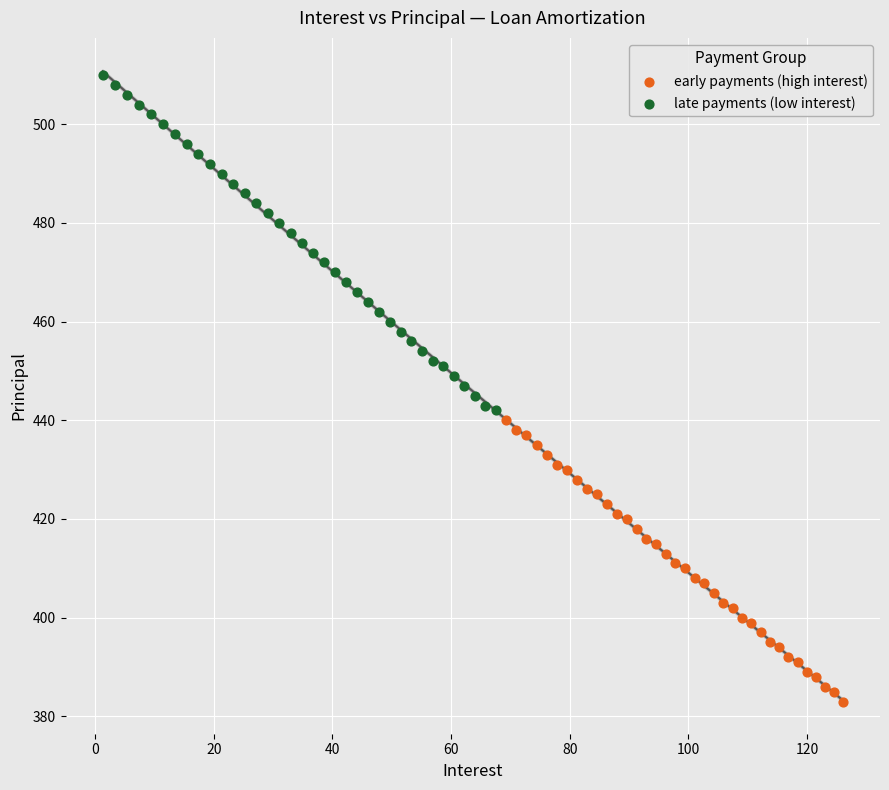

Which series reaches the minimum Y coordinate?

early payments (high interest)